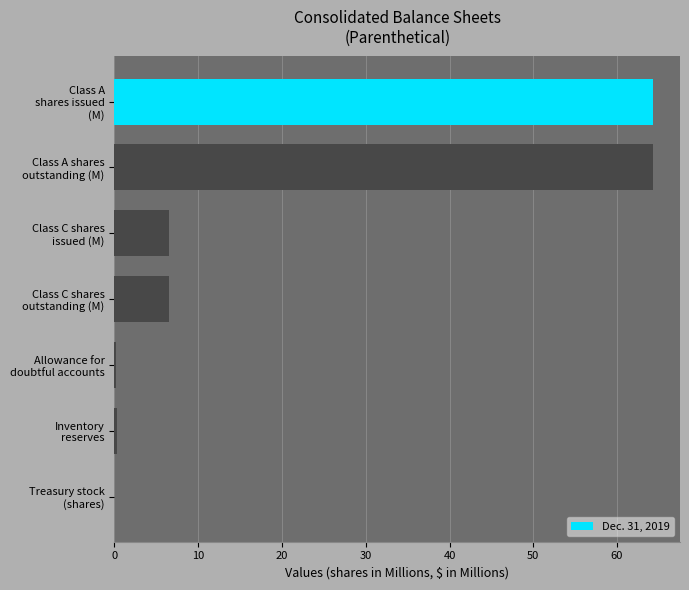

Count the number of values greater than 6.

4